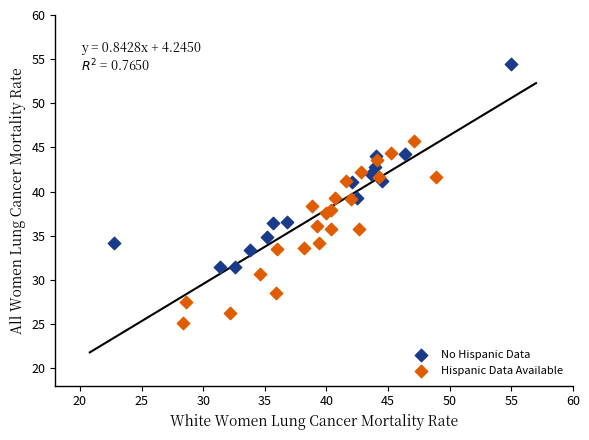

Which series contains the highest Y value?

No Hispanic Data